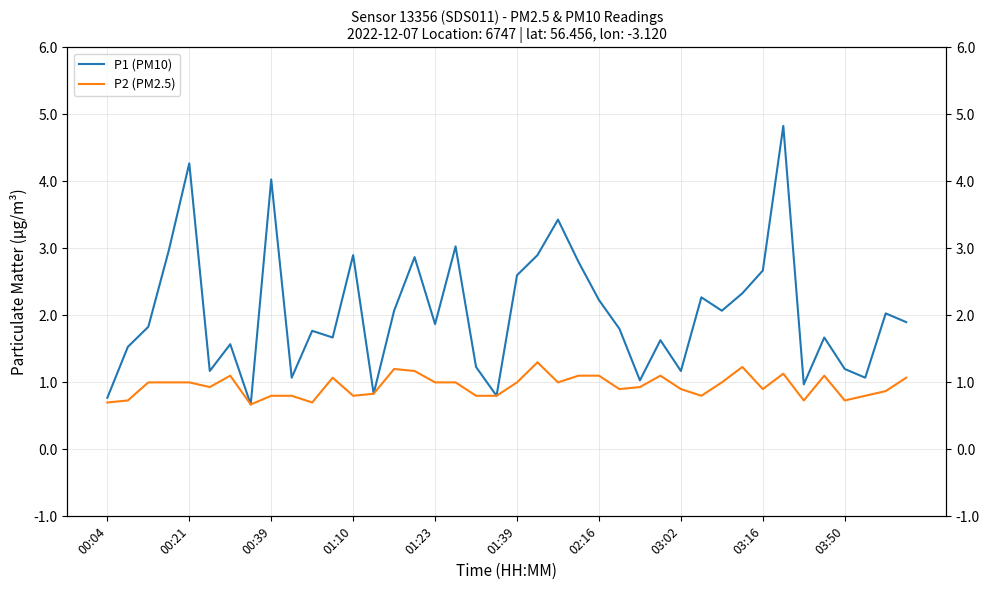

How many interior local peaks does the P2 (PM2.5) series have?

8